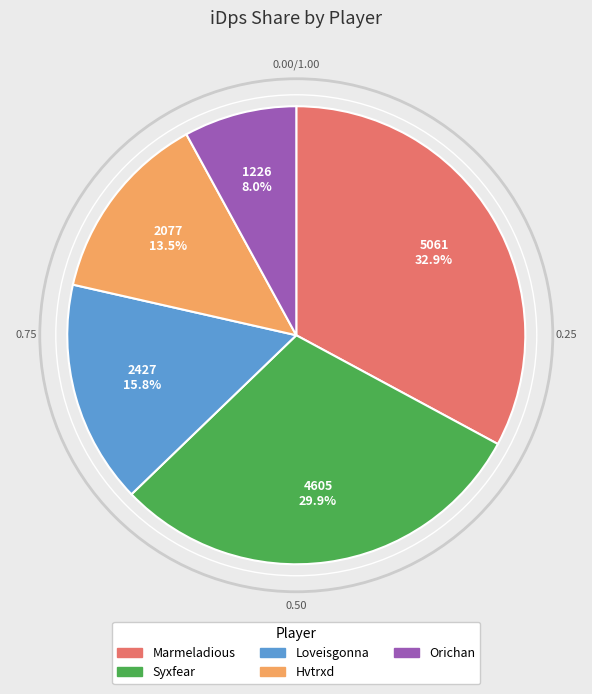

Rank the categories by value from lowest to highest.

Orichan, Hvtrxd, Loveisgonna, Syxfear, Marmeladious